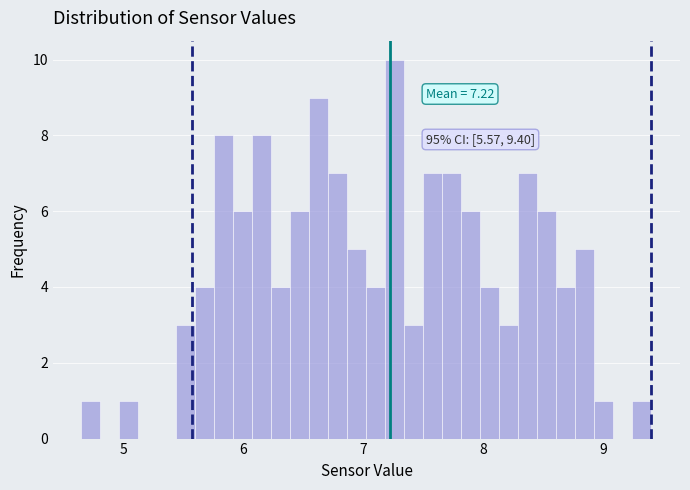

Around what value on the x-axis is the tallest bar? Give the approximate position of its centre, as read against the axis.

7.3